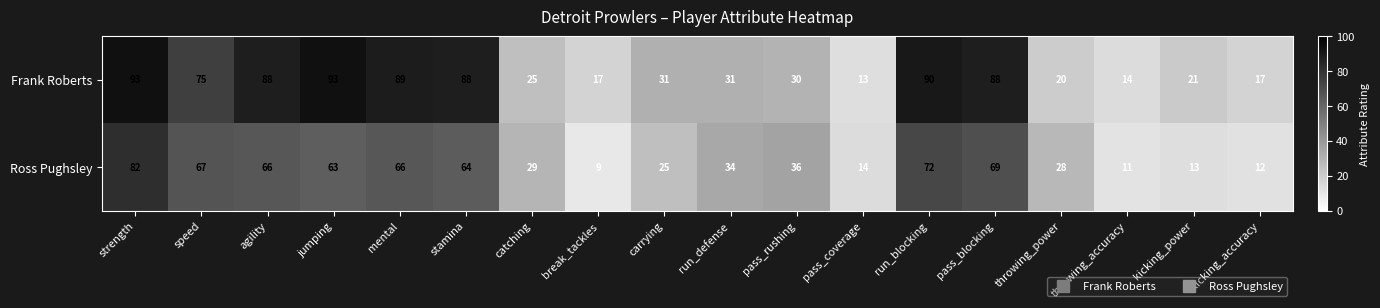

What is the average value of the Frank Roberts series?

51